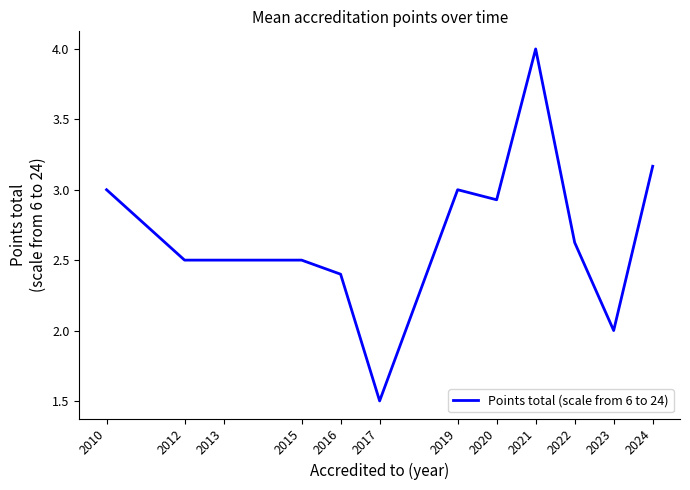

What is the sum of all values?

32.1